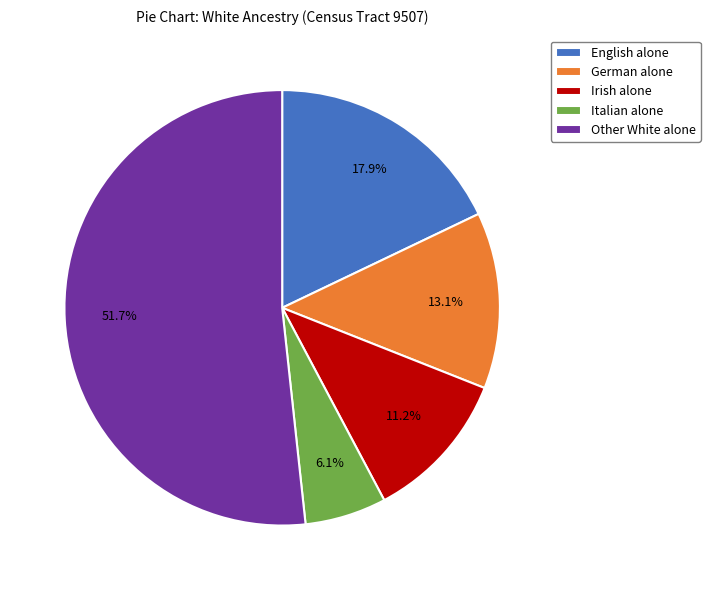

What percentage is NOT represented by English alone?

82.1%